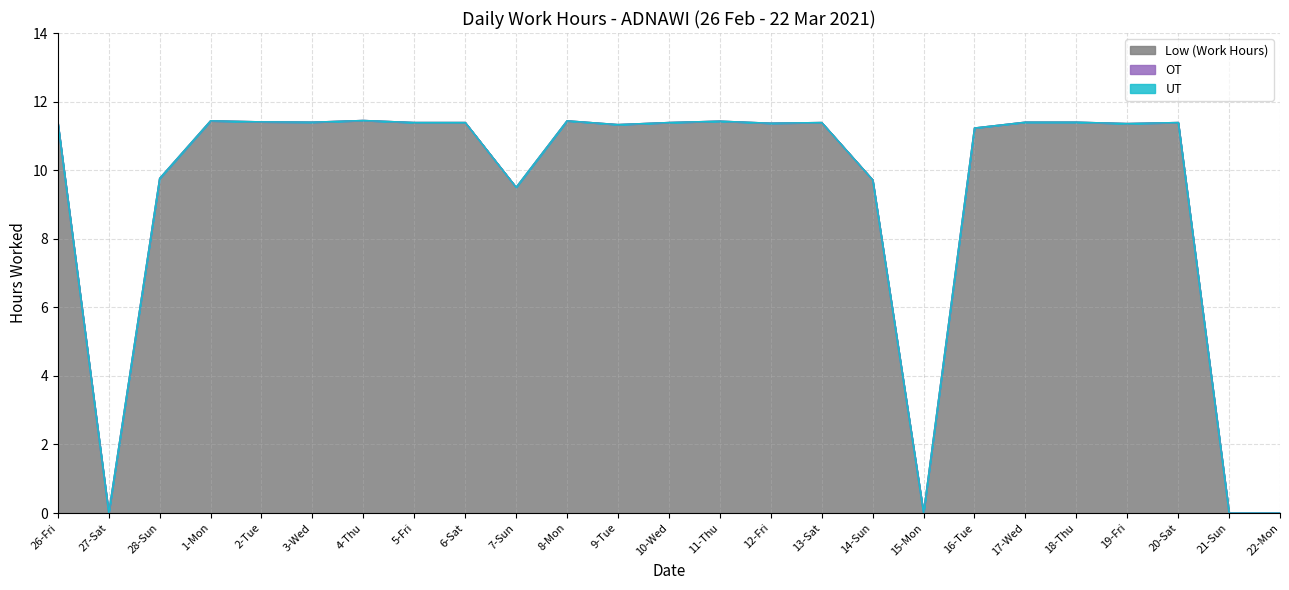

Which has a higher value, 3-Wed or 14-Sun?

3-Wed